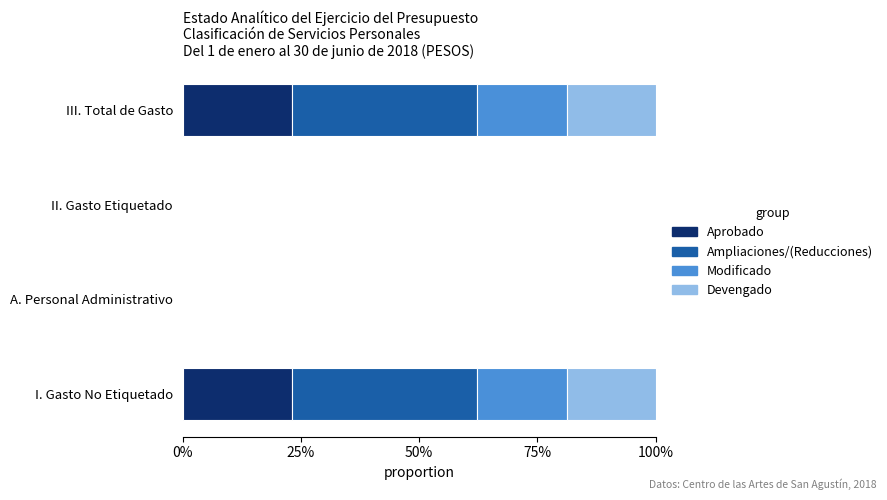

Which series has the largest range (max minus min)?

Ampliaciones/(Reducciones)